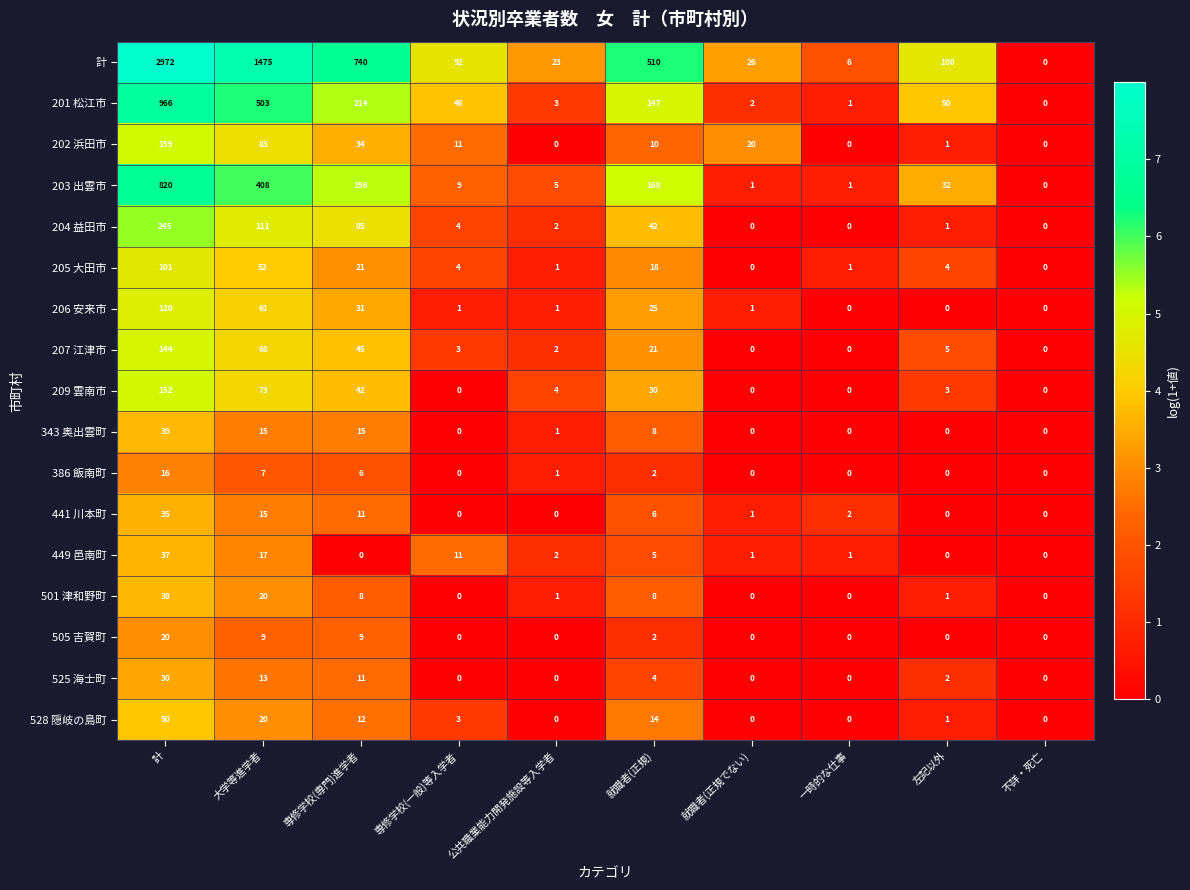

At how many categories does at least one series exceed 7?

8